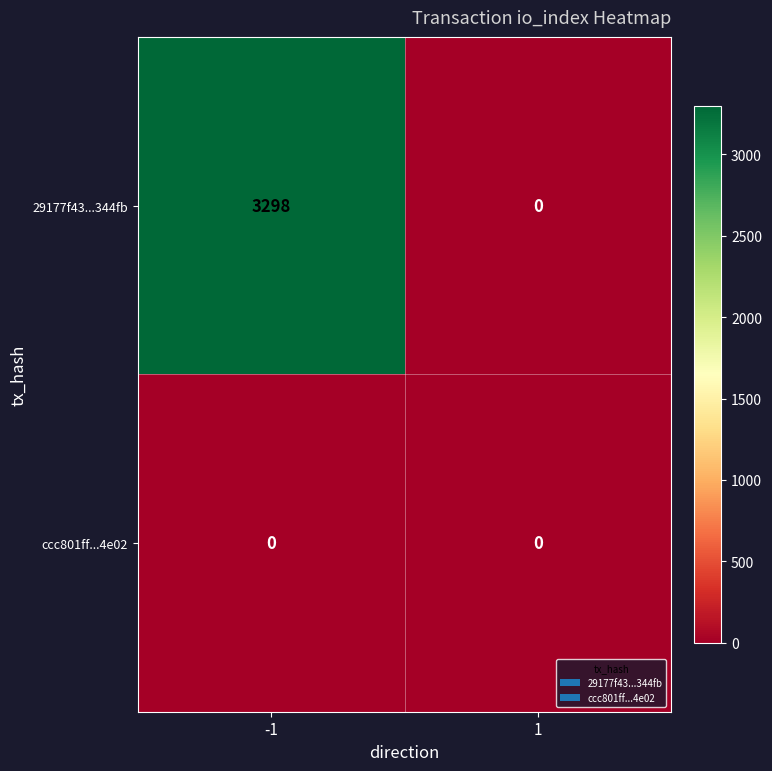

How many positive values does the 29177f43...344fb series have?

1